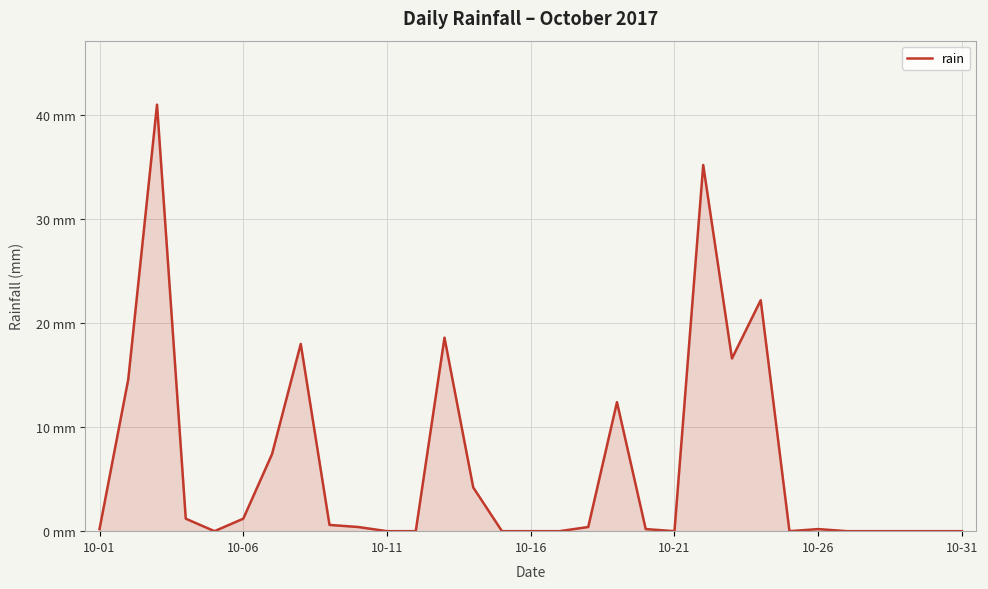

What is the difference between the second highest and minimum values?

35.2